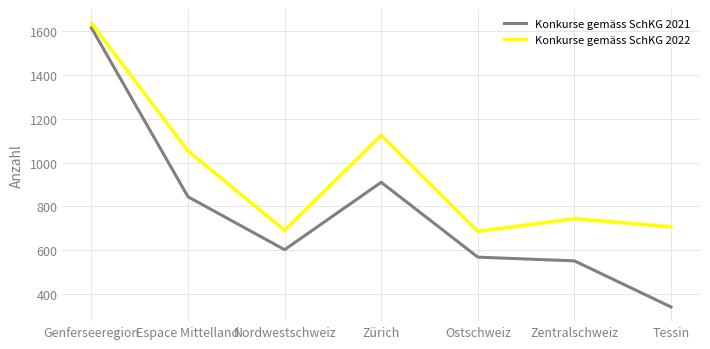

At which label is Konkurse gemäss SchKG 2022 closest to 1160?

Zürich